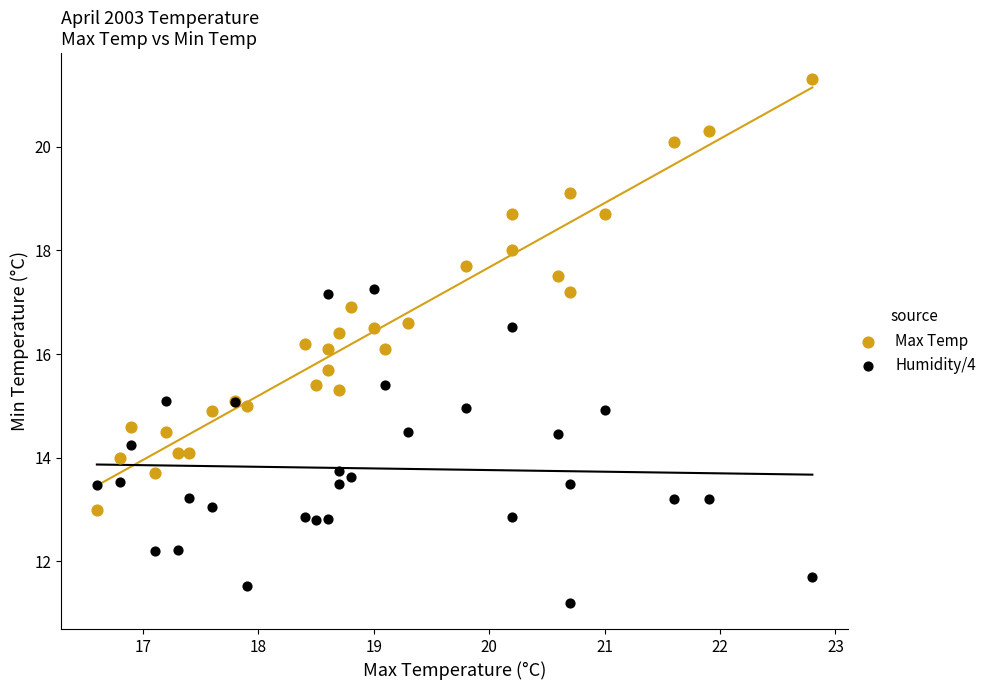

Which series reaches the maximum Y coordinate?

Max Temp